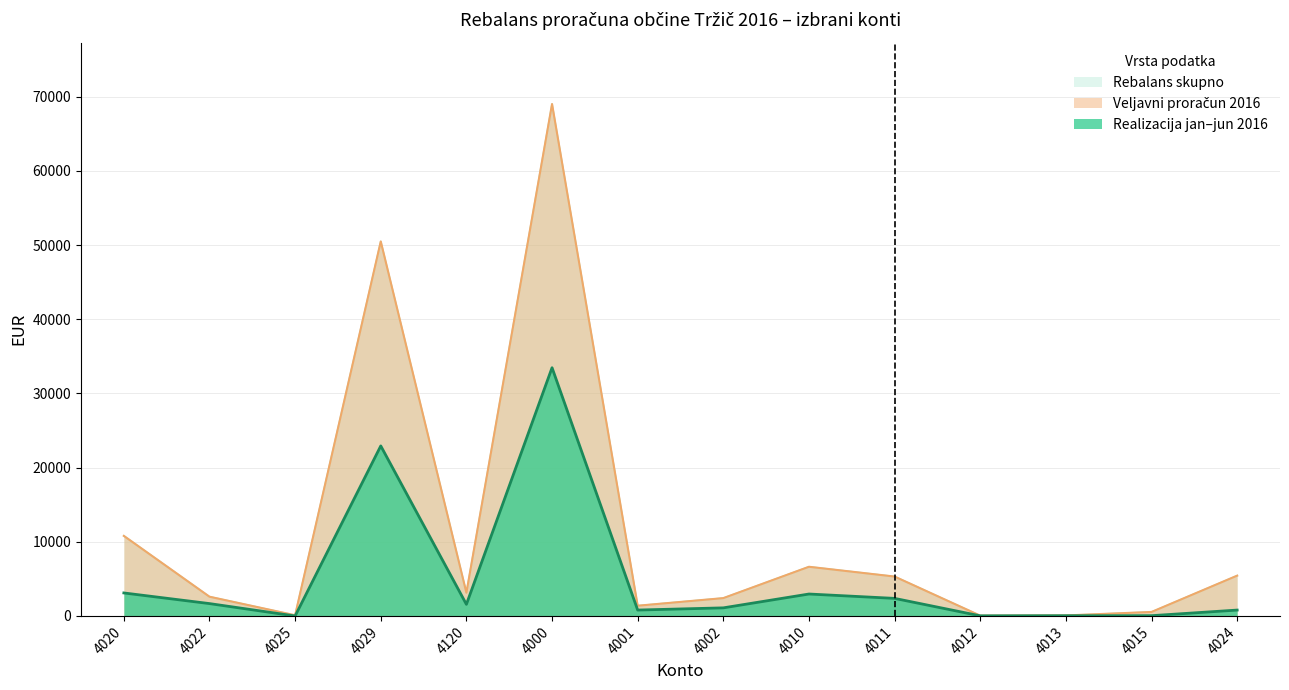

How many interior local peaks does the Veljavni proračun 2016 series have?

3